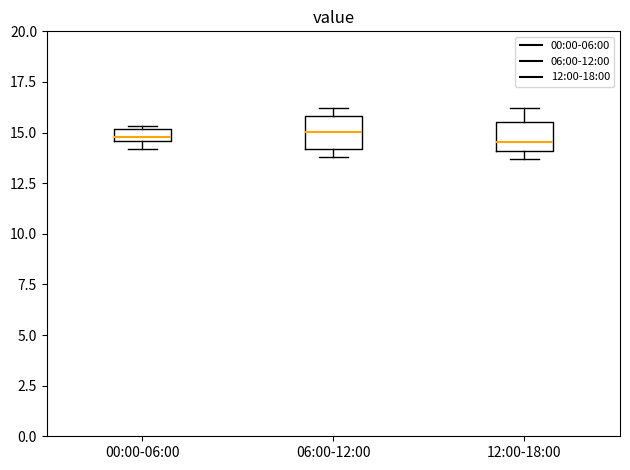

Where is the lower edge of the box for 06:00-12:00 on the y-axis? The values are not printed on the chart, so give them approximately, as read against the axis.

14.0